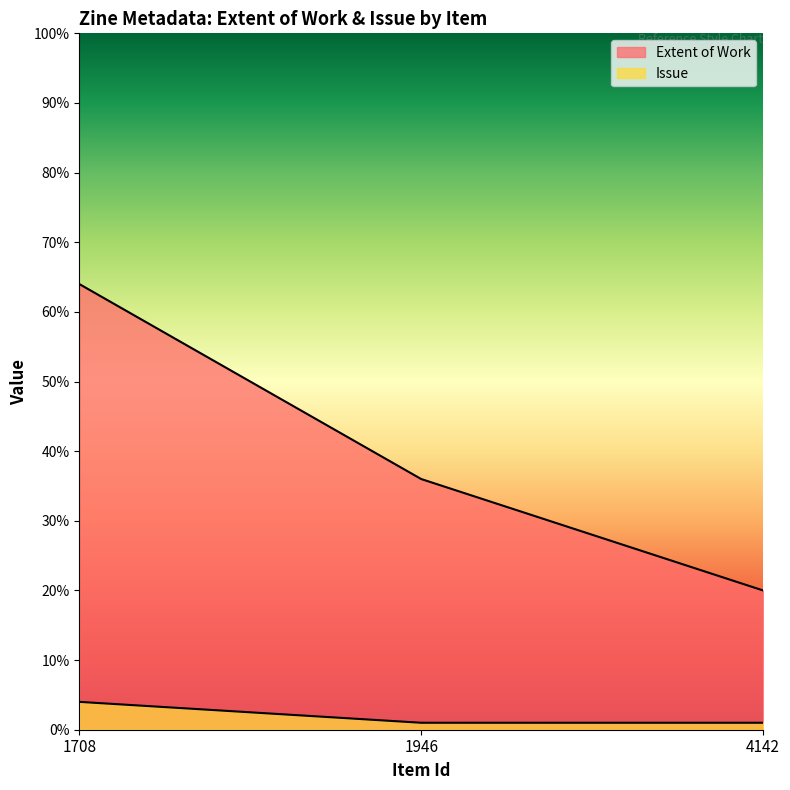

List the labels in order of Extent of Work value, largest first.

1708, 1946, 4142